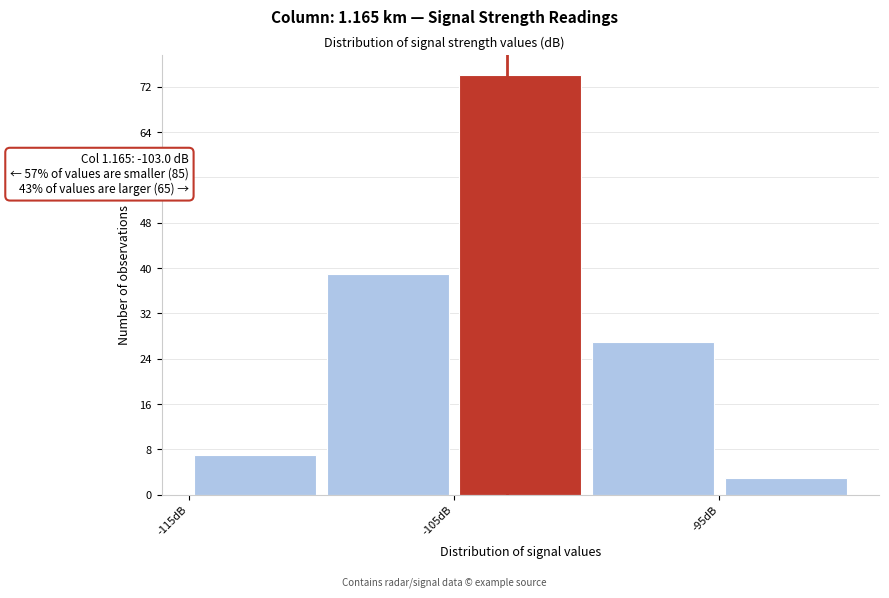

Which range on the x-axis has the tallest bar?

-105 to -100